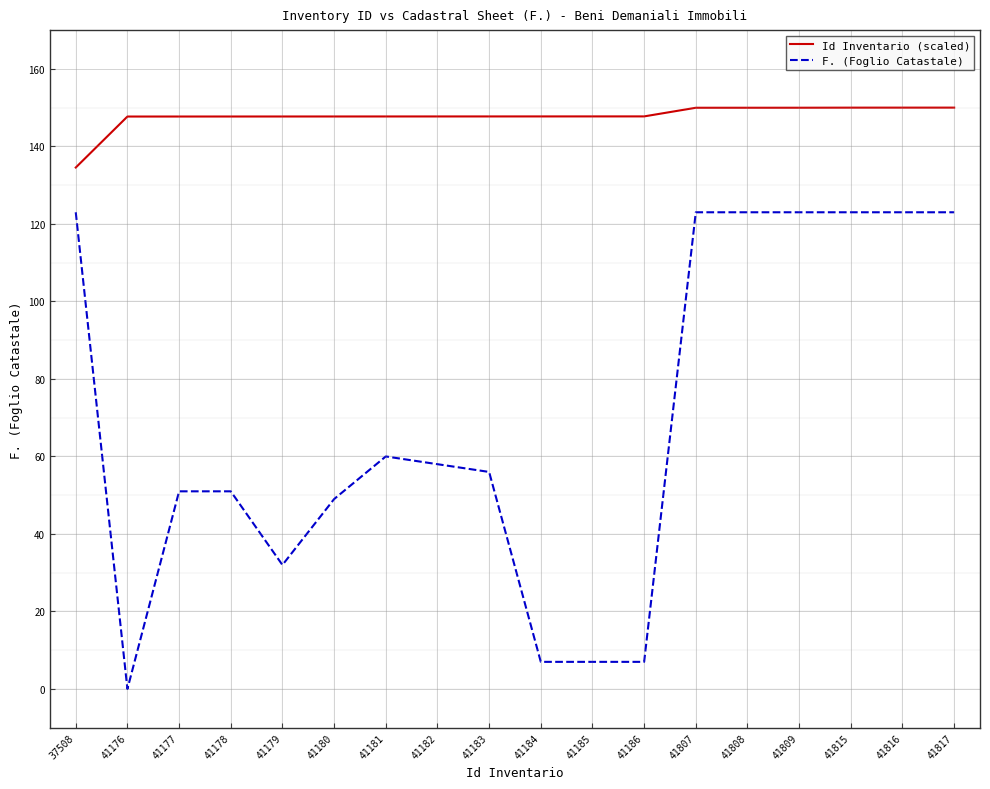

True or false: Id Inventario (scaled) and F. (Foglio Catastale) cross at least once.

False